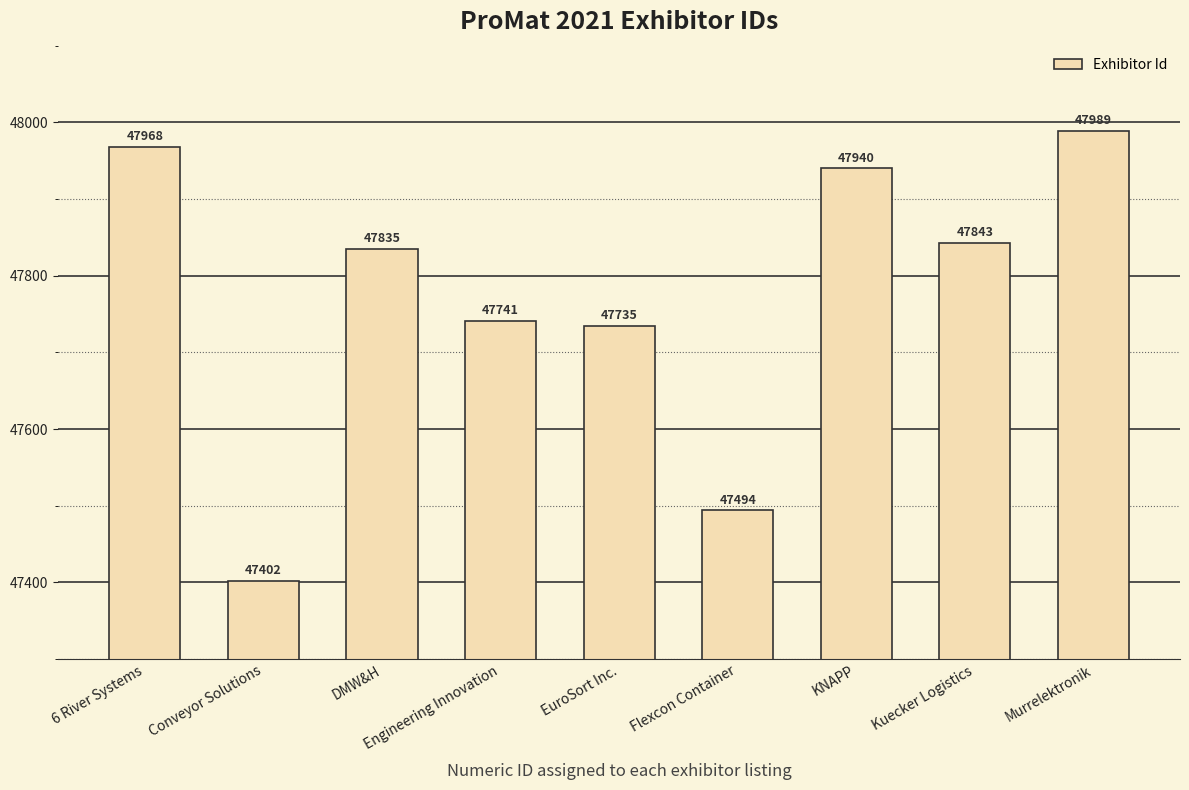

Count the number of categories in the chart.

9